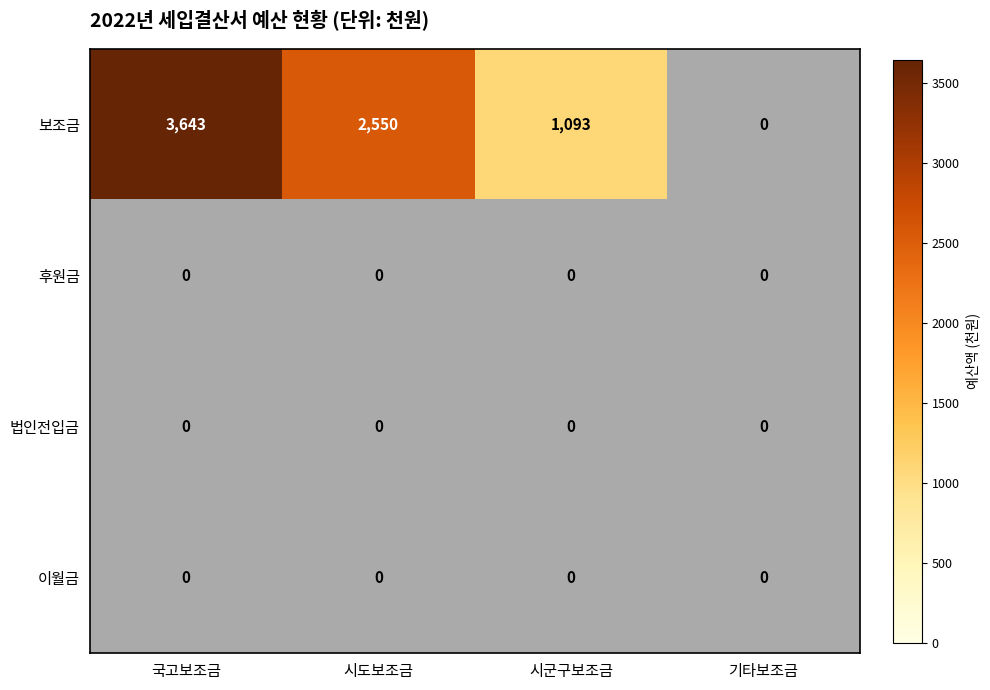

Which series has the largest total across all categories?

후원금